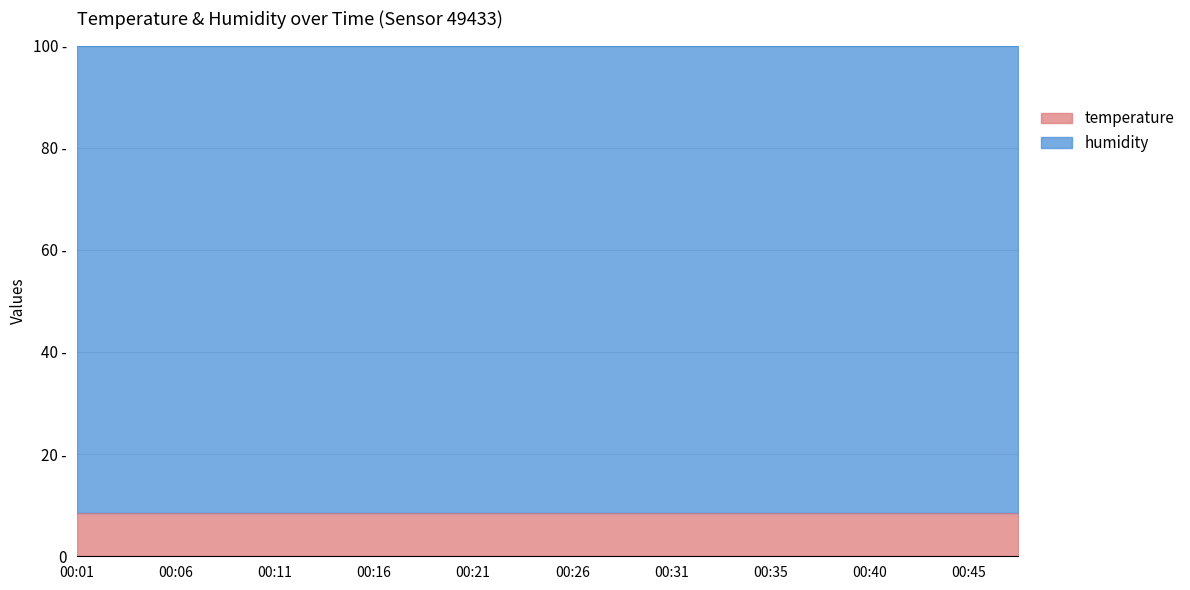

Approximately how many times larger is the value at 00:45 compared to 00:09?

1.0